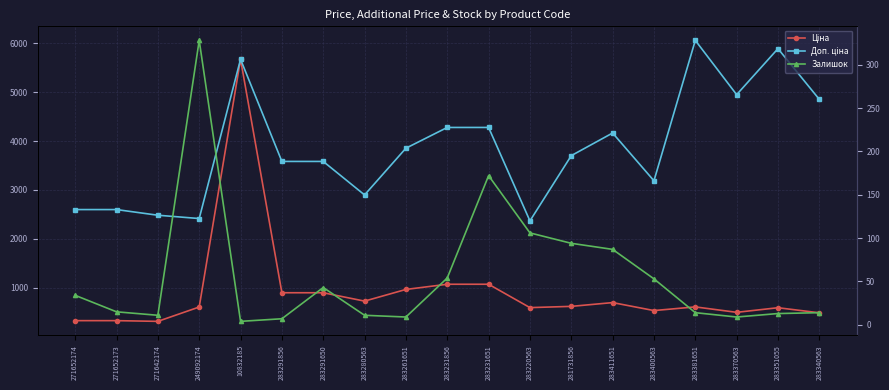

Rank the series by their maximum value, from lowest to highest.

Залишок, Ціна, Доп. ціна